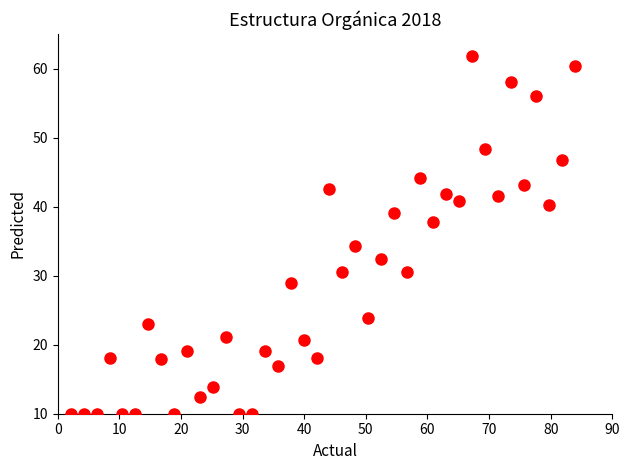

What Y value in the scatter plot is closest to 35?

34.4